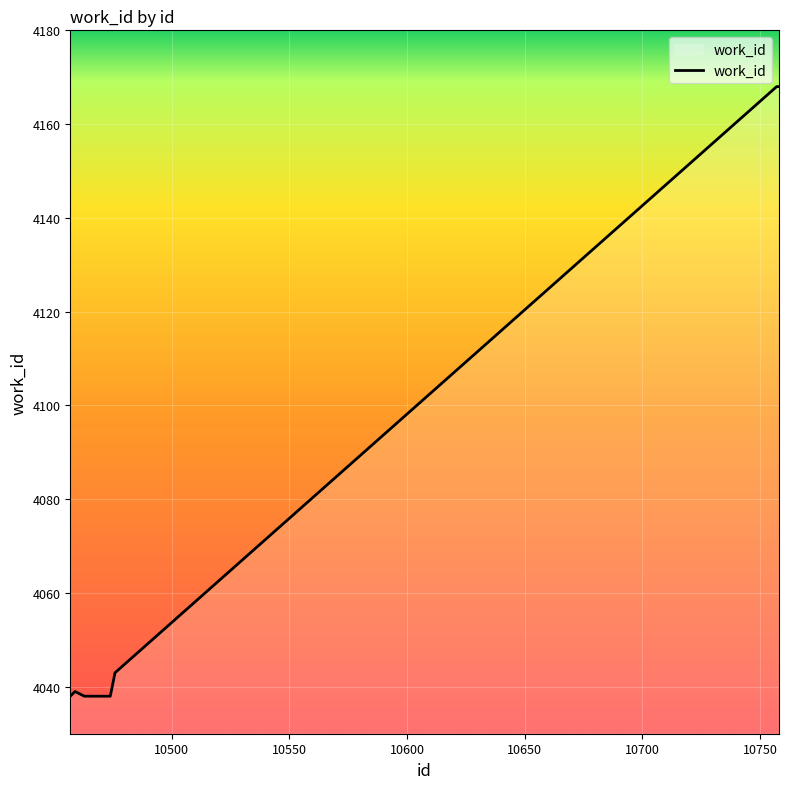

What is the smallest value displayed?

4038